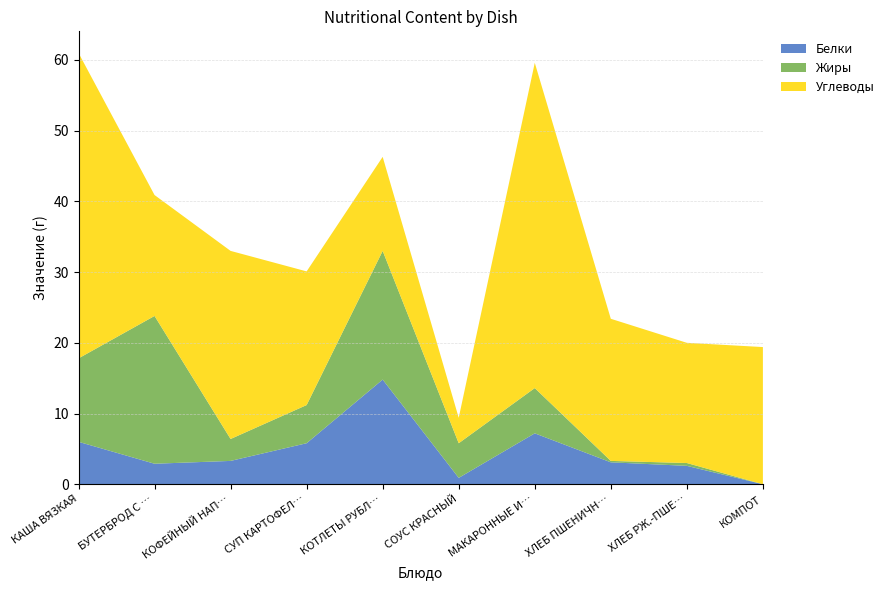

What value does the Белки series have at КОФЕЙНЫЙ НАП…?

3.3